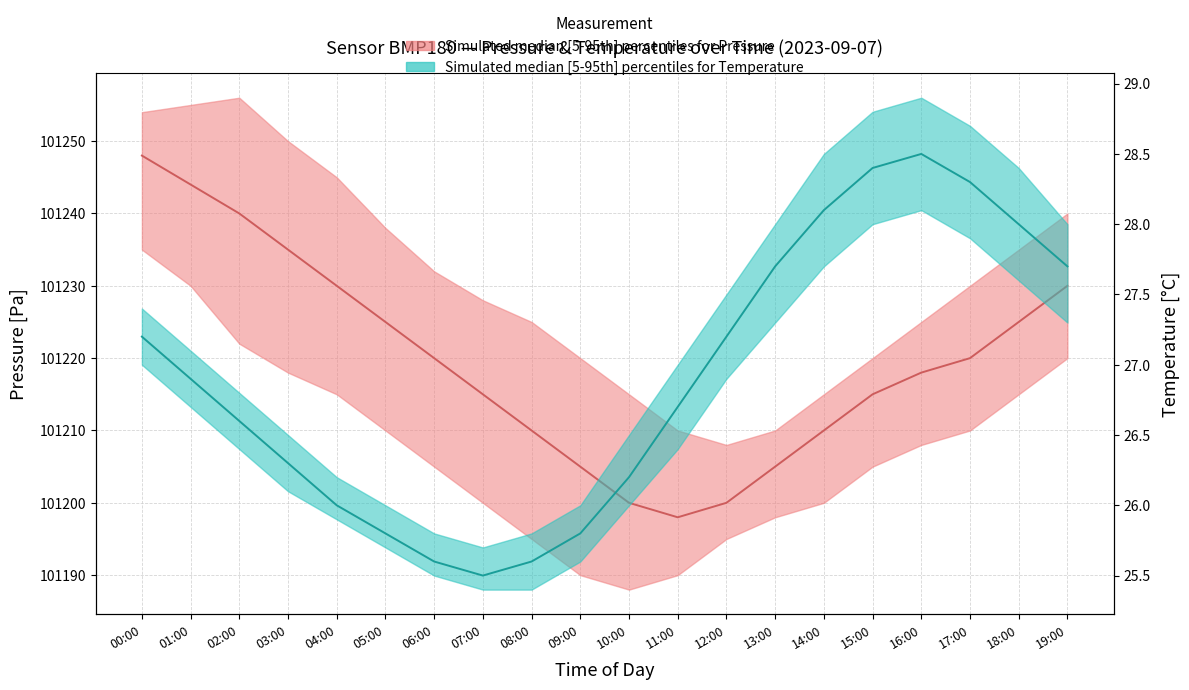

True or false: Pressure median has more than 2 points higher than both neighbors.

False